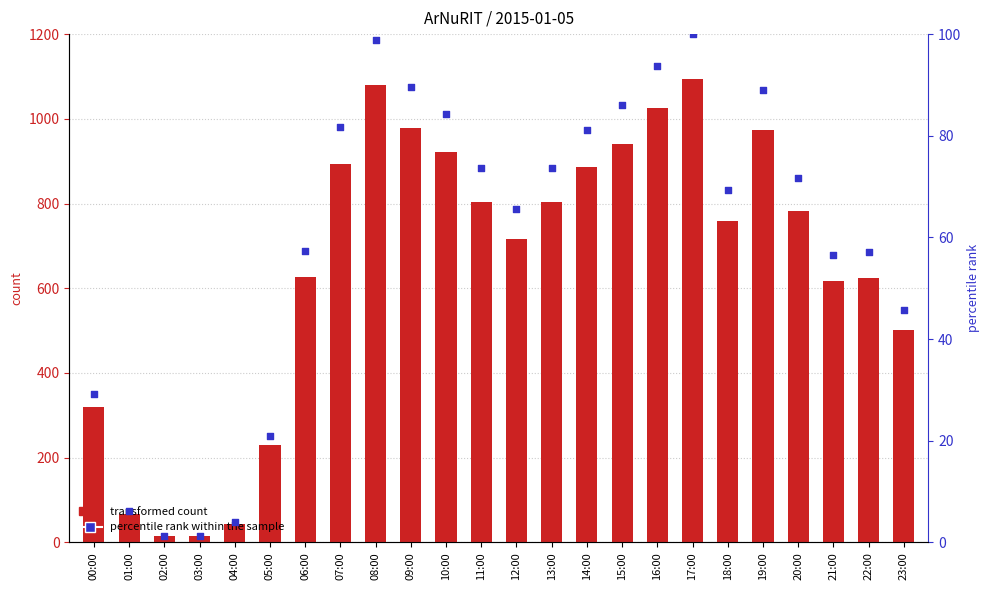

At which category is the sum across all series the highest?

17:00